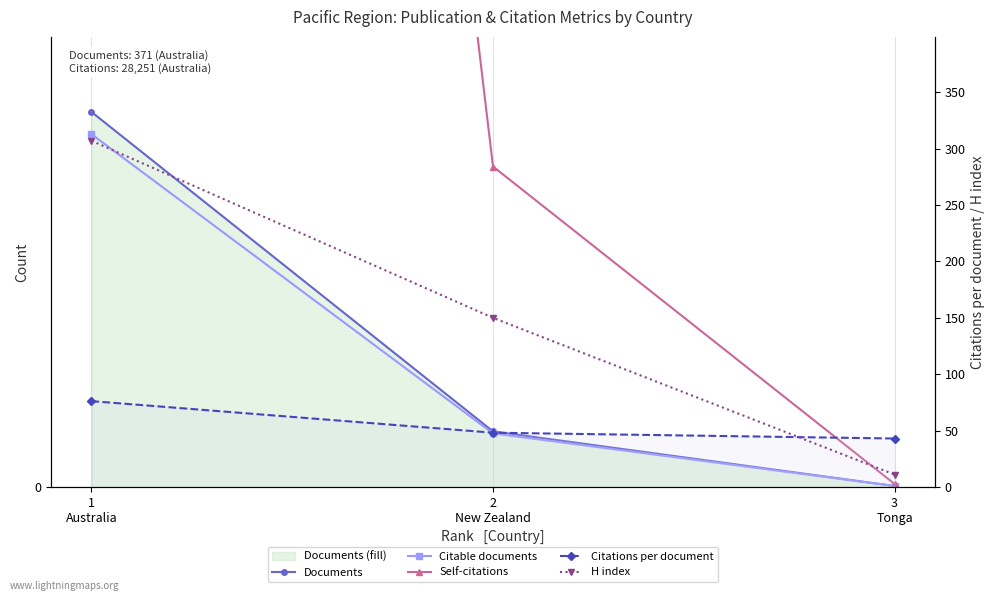

What is the sum of all Documents values?

427.0